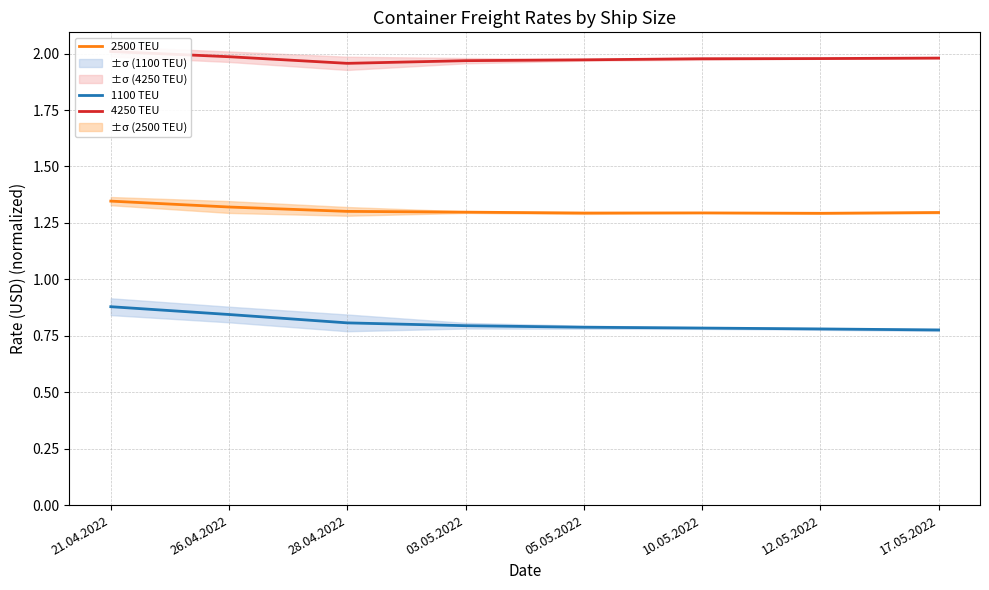

The 2500 TEU series shows 1.3 at 17.05.2022. True or false?

True